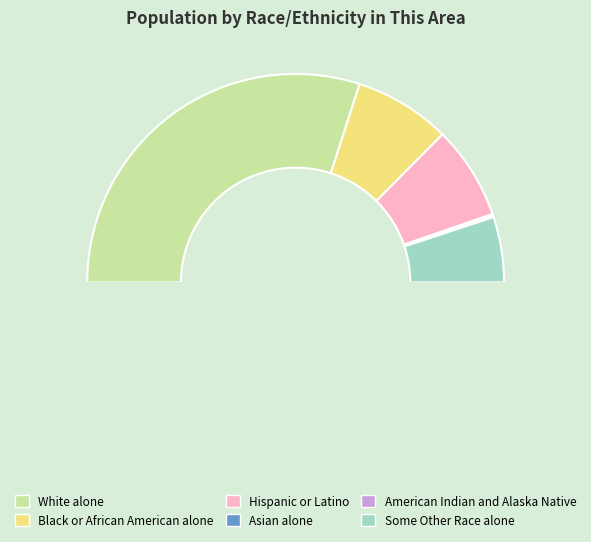

Between White alone and American Indian and Alaska Native, which is larger?

White alone